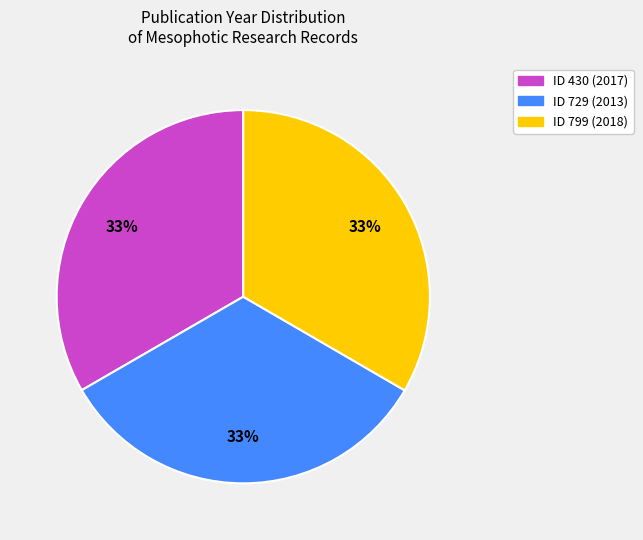

Does any single category account for the majority?

No